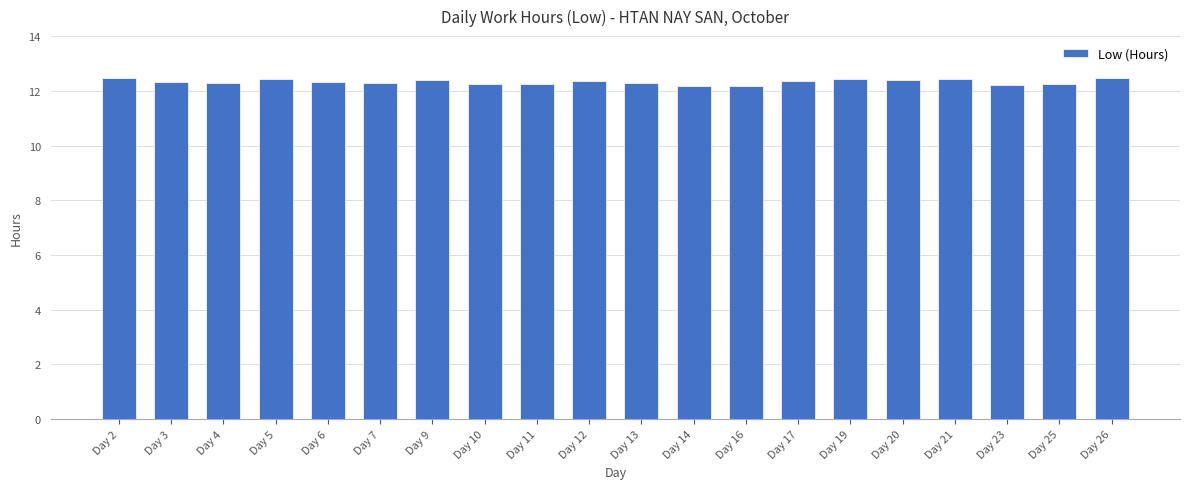

The chart shows a value of 19.8 at Day 2. True or false?

False